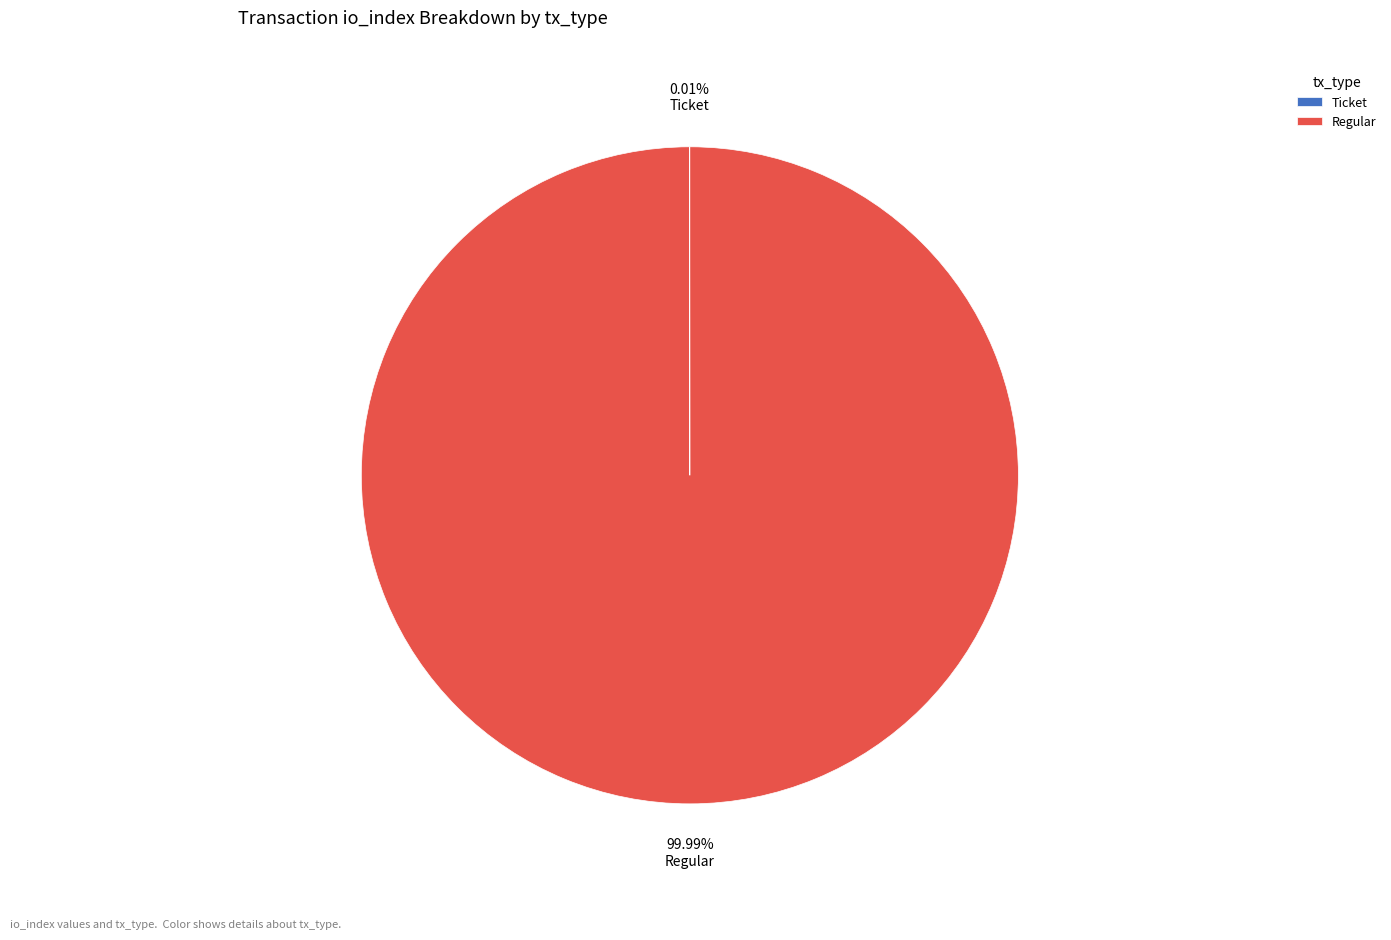

Which category has the biggest portion of the pie?

Regular